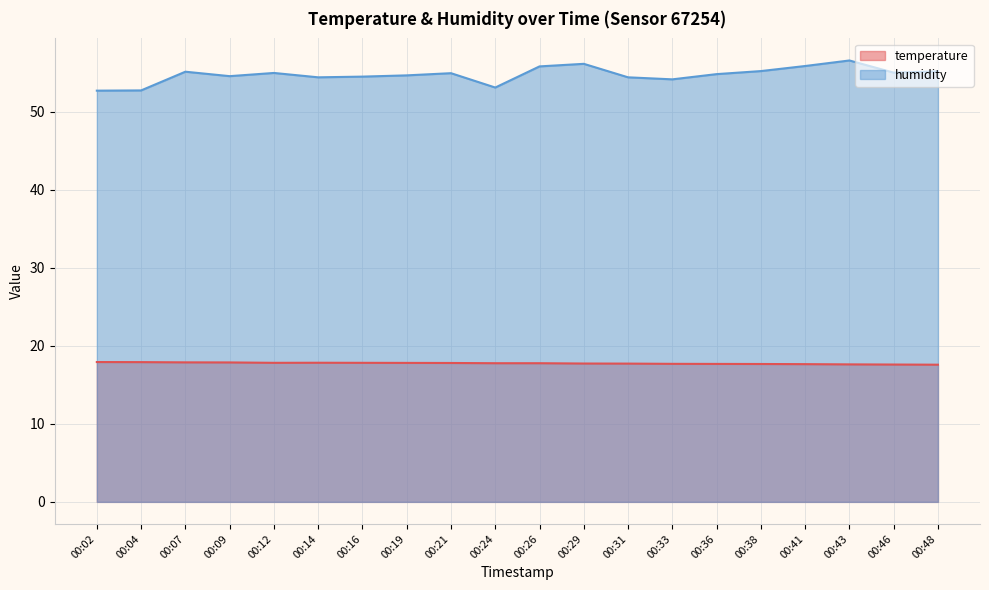

At which category does the chart reach its peak across all series?

00:43